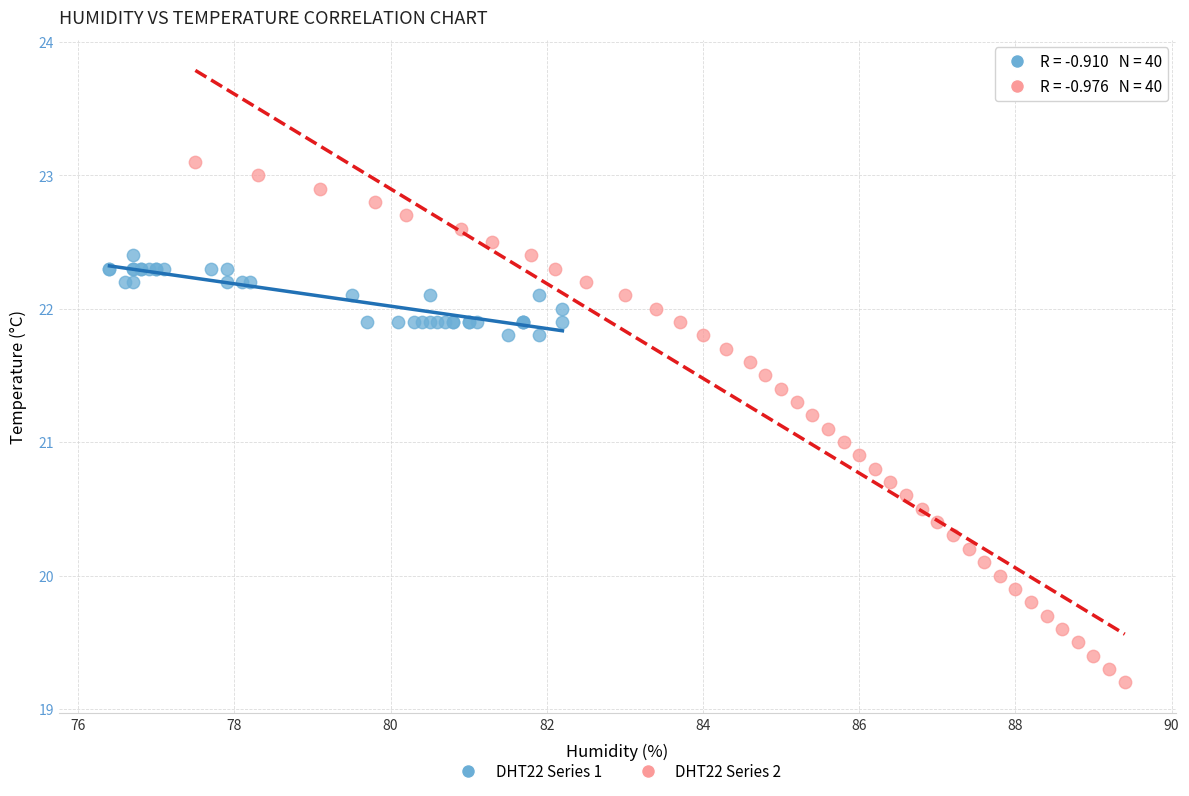

Which series has the widest spread of Y values?

DHT22 Series 2